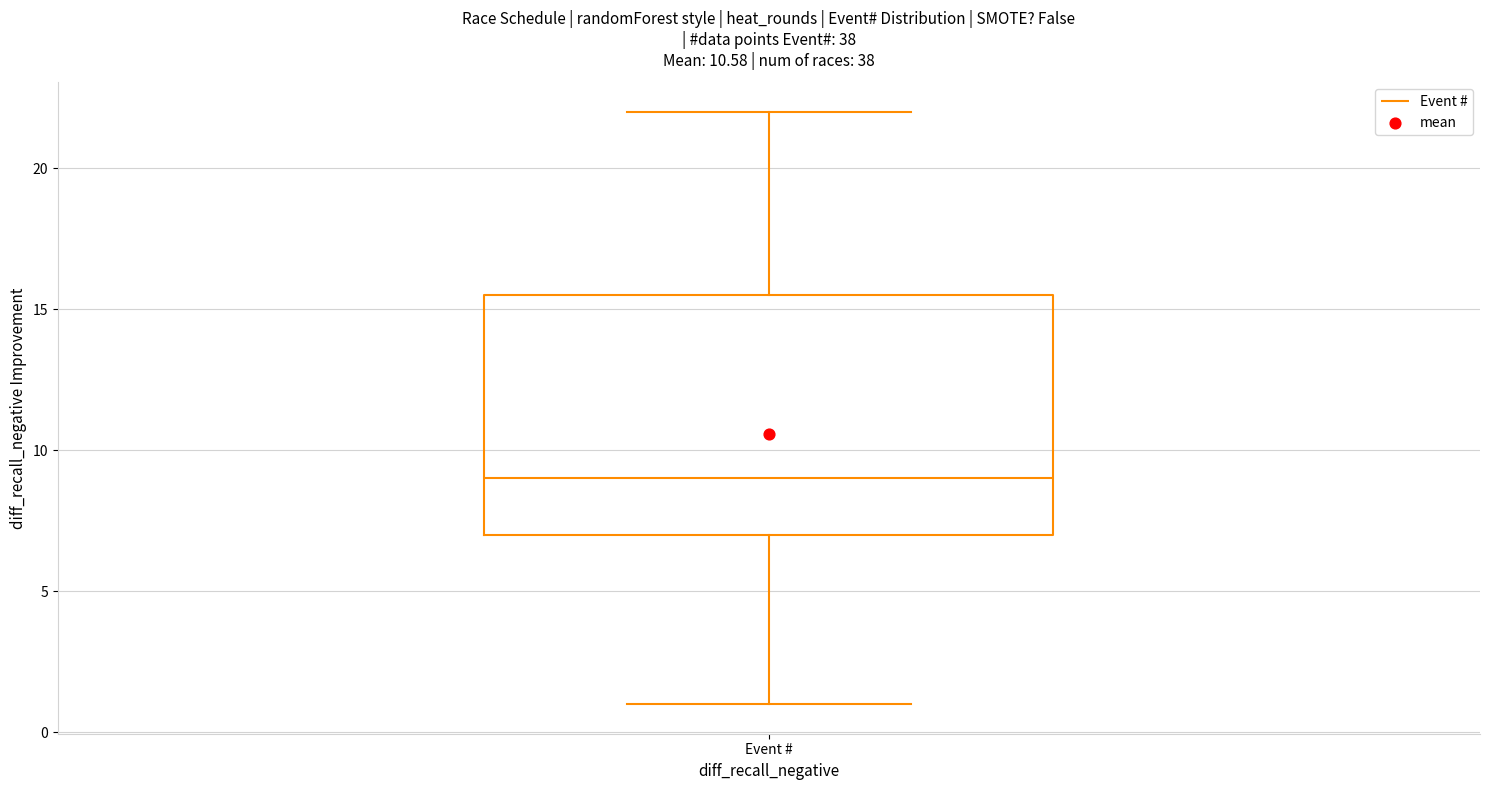

Transcribe this box plot: give where the median line is, the range the box spans, and where the two whiskers end, as read against the y-axis. The values are not printed on the chart, so give them approximately, as read against the axis.

median 9.0, box 7.0 to 15.5, whiskers 1.0 to 22.0